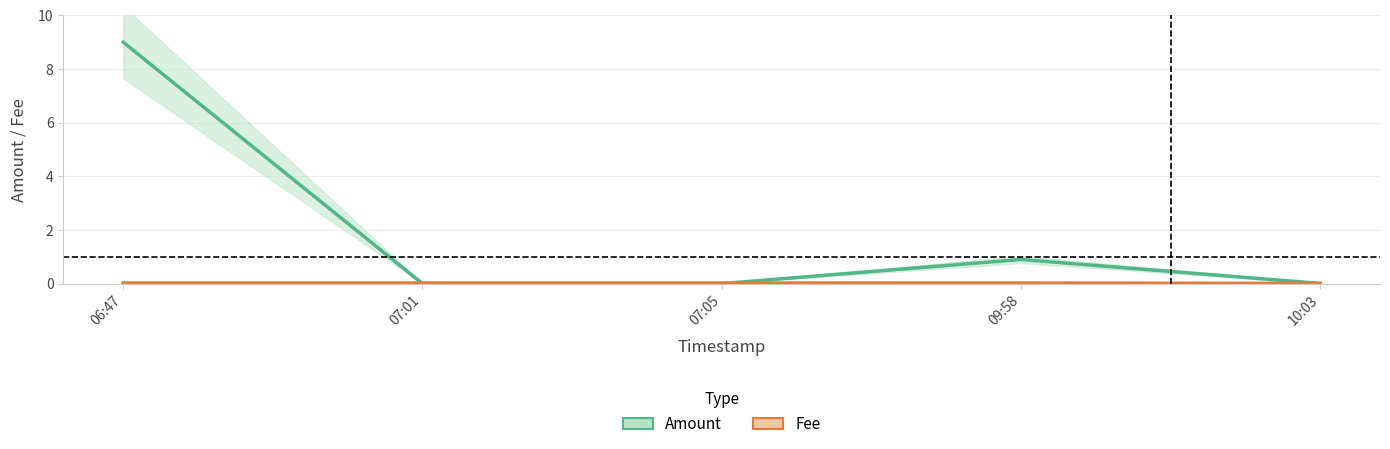

Which series has the largest range (max minus min)?

Amount